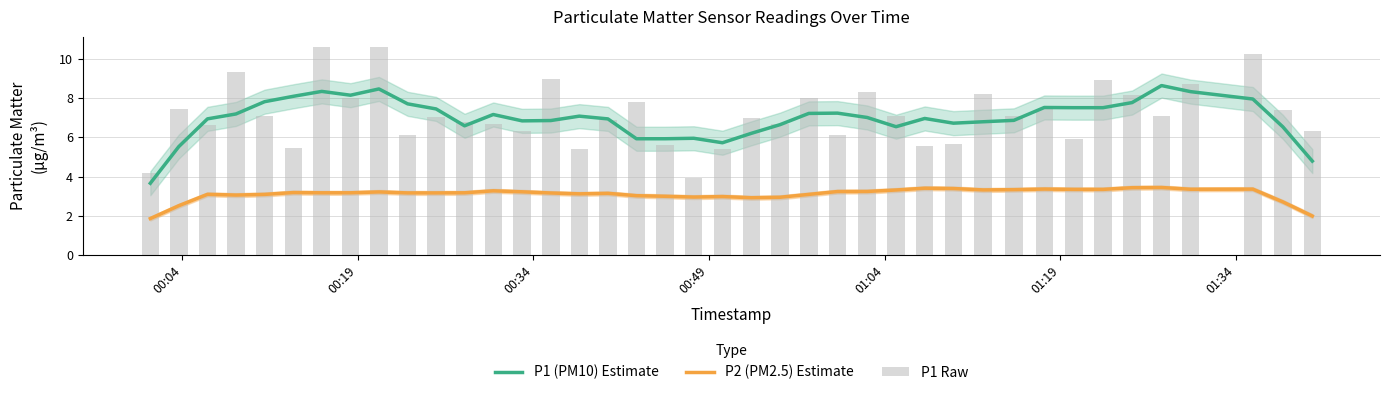

True or false: P1 (PM10) Estimate and P2 (PM2.5) Estimate cross at least once.

False